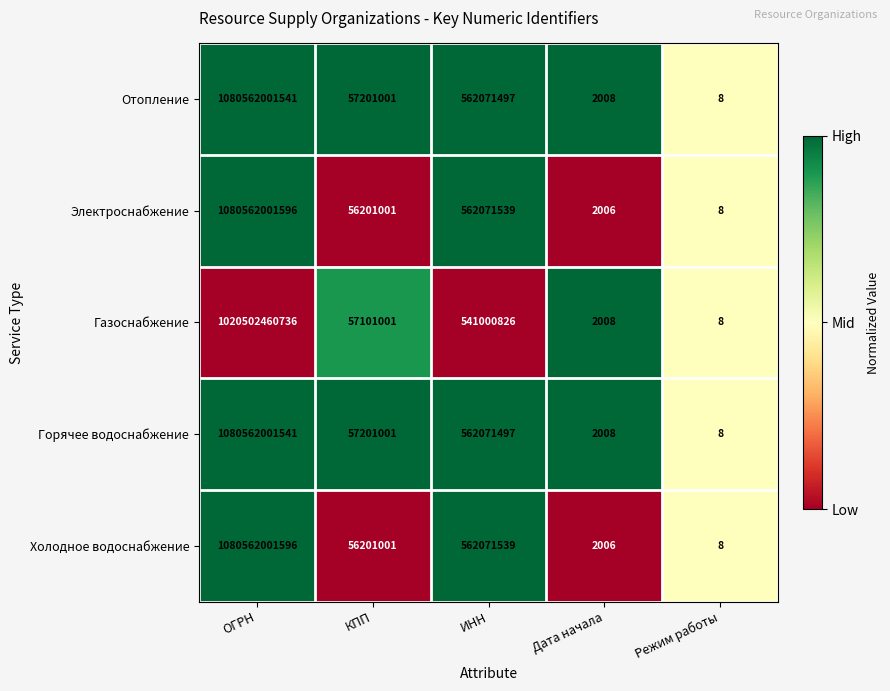

Reading left to right, what are all the values shown in this chart?

Отопление: ОГРН=1080562001541	КПП=57201001	ИНН=562071497	Дата начала=2008	Режим работы=8
Электроснабжение: ОГРН=1080562001596	КПП=56201001	ИНН=562071539	Дата начала=2006	Режим работы=8
Газоснабжение: ОГРН=1020502460736	КПП=57101001	ИНН=541000826	Дата начала=2008	Режим работы=8
Горячее водоснабжение: ОГРН=1080562001541	КПП=57201001	ИНН=562071497	Дата начала=2008	Режим работы=8
Холодное водоснабжение: ОГРН=1080562001596	КПП=56201001	ИНН=562071539	Дата начала=2006	Режим работы=8